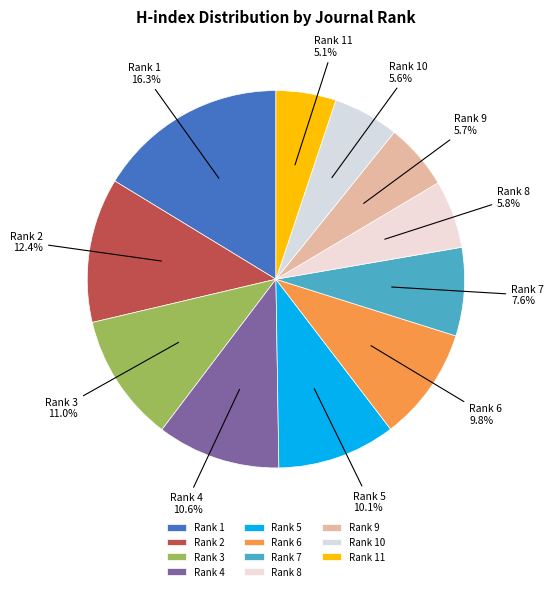

Is it true that Rank 3 is 20% of the pie?

False